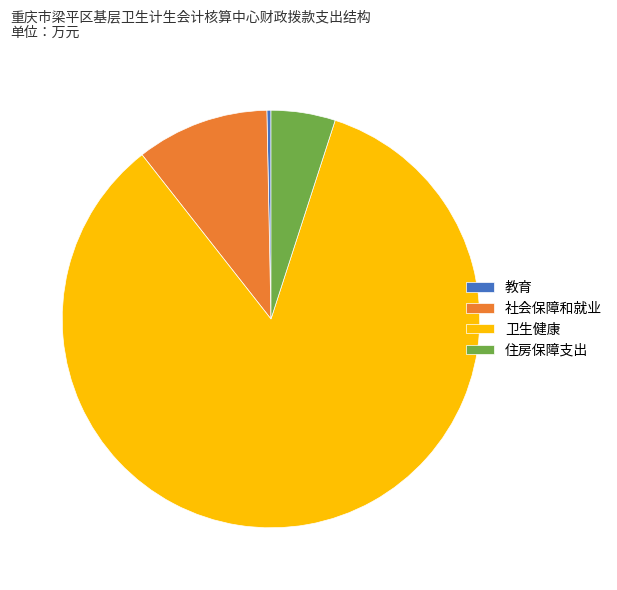

Is 卫生健康 the majority of the pie?

Yes